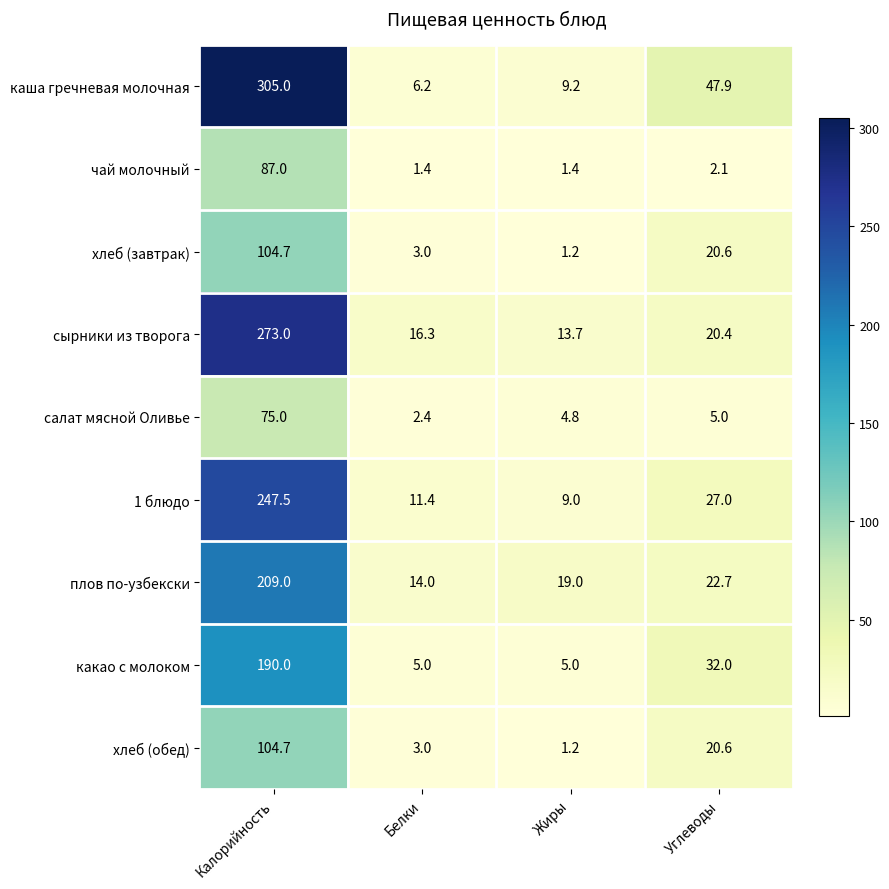

Between Калорийность and Белки, which series saw the biggest shift?

каша гречневая молочная